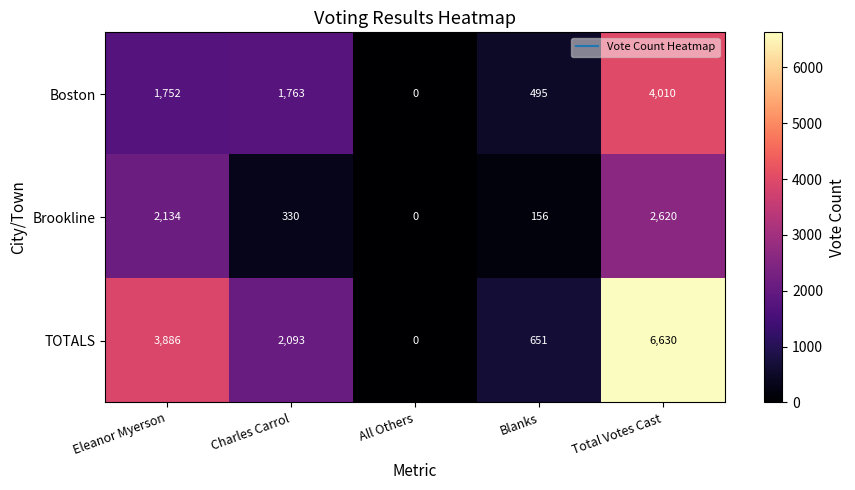

True or false: Brookline has a value of 4265 at Total Votes Cast.

False